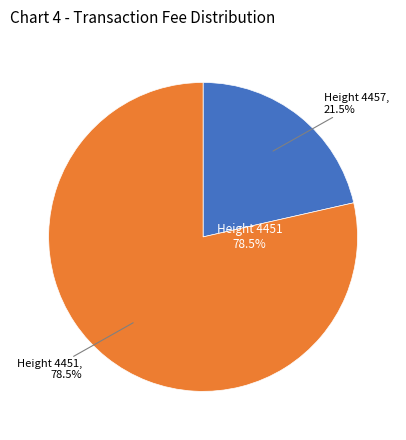

To the nearest percent, what portion does 4457 represent?

21%